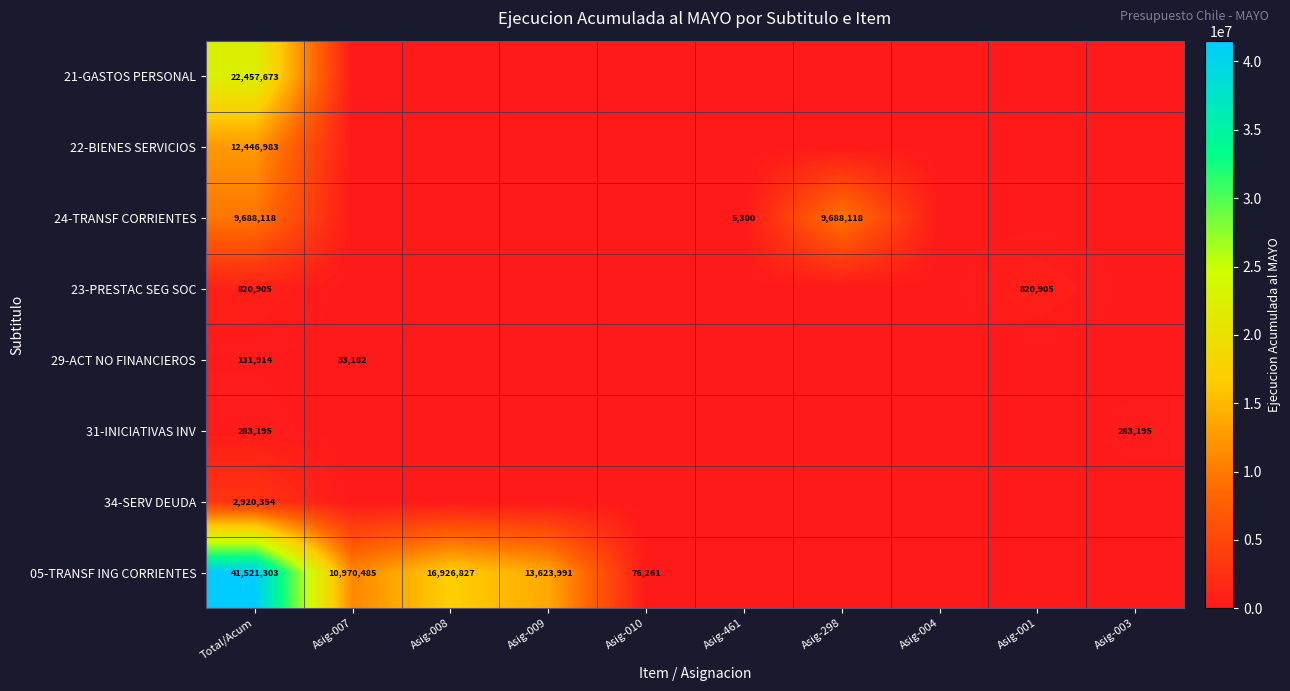

At which label is 34-SERV DEUDA closest to 1460177?

Total/Acum